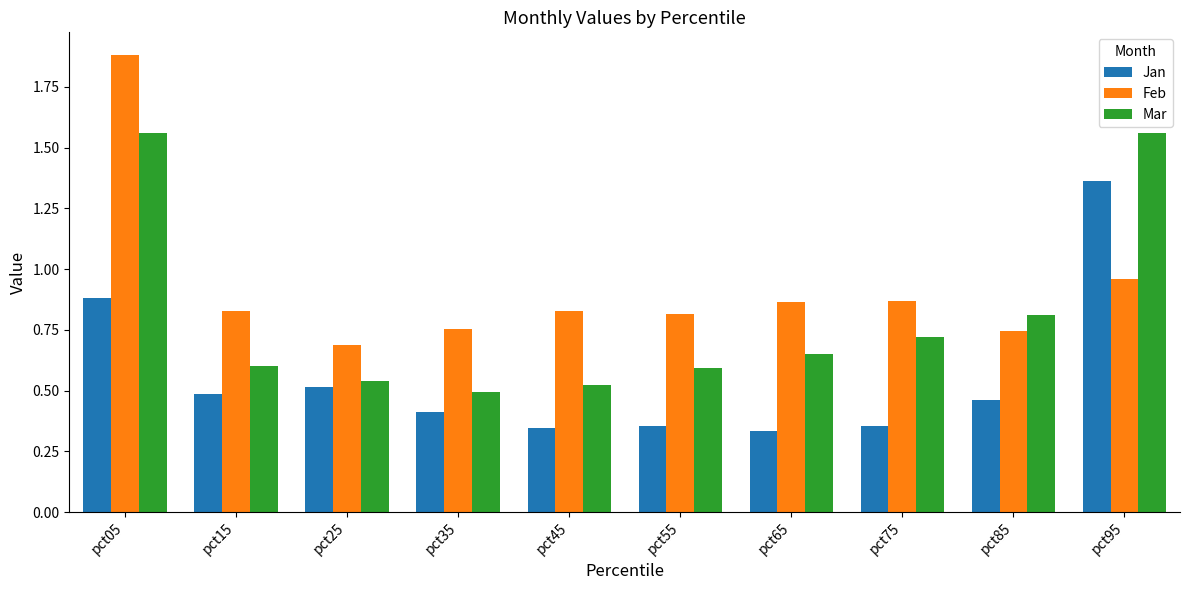

Is the value of Mar at pct05 greater than the value of Jan at pct95?

Yes